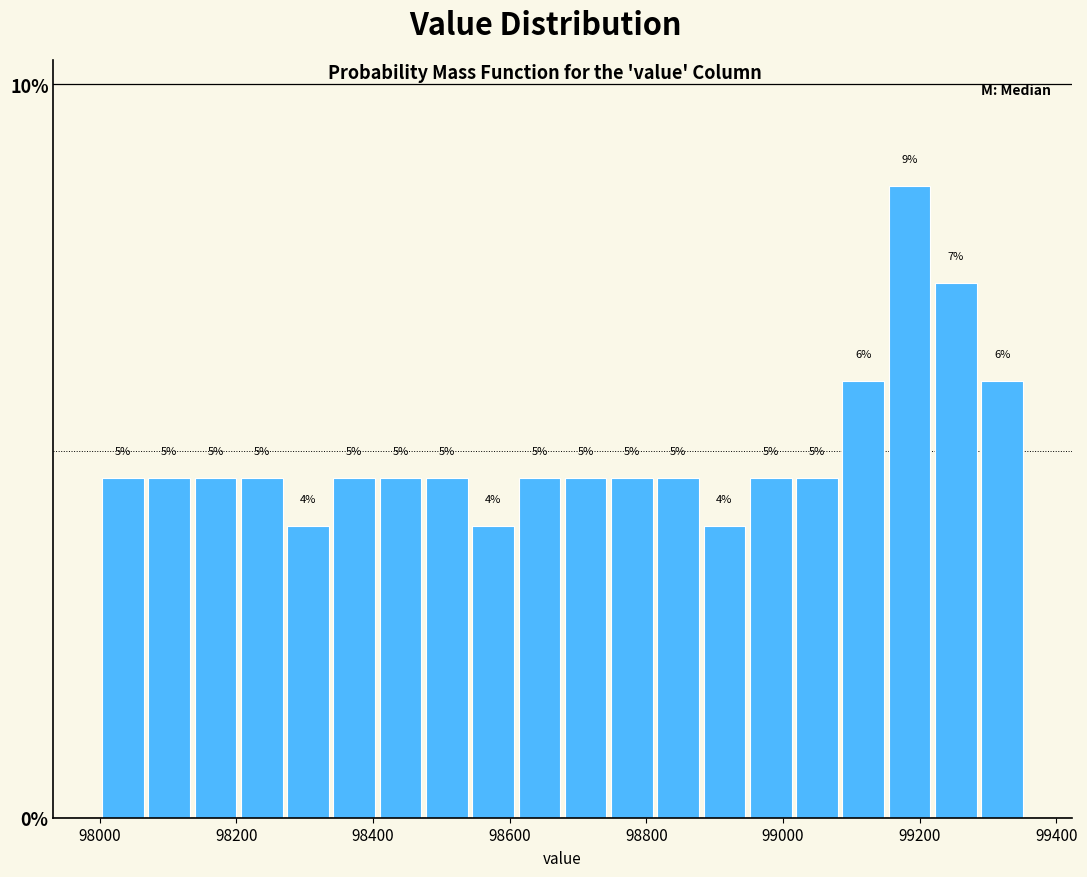

Read against the x-axis, roughly where is the centre of the tallest bar?

99180